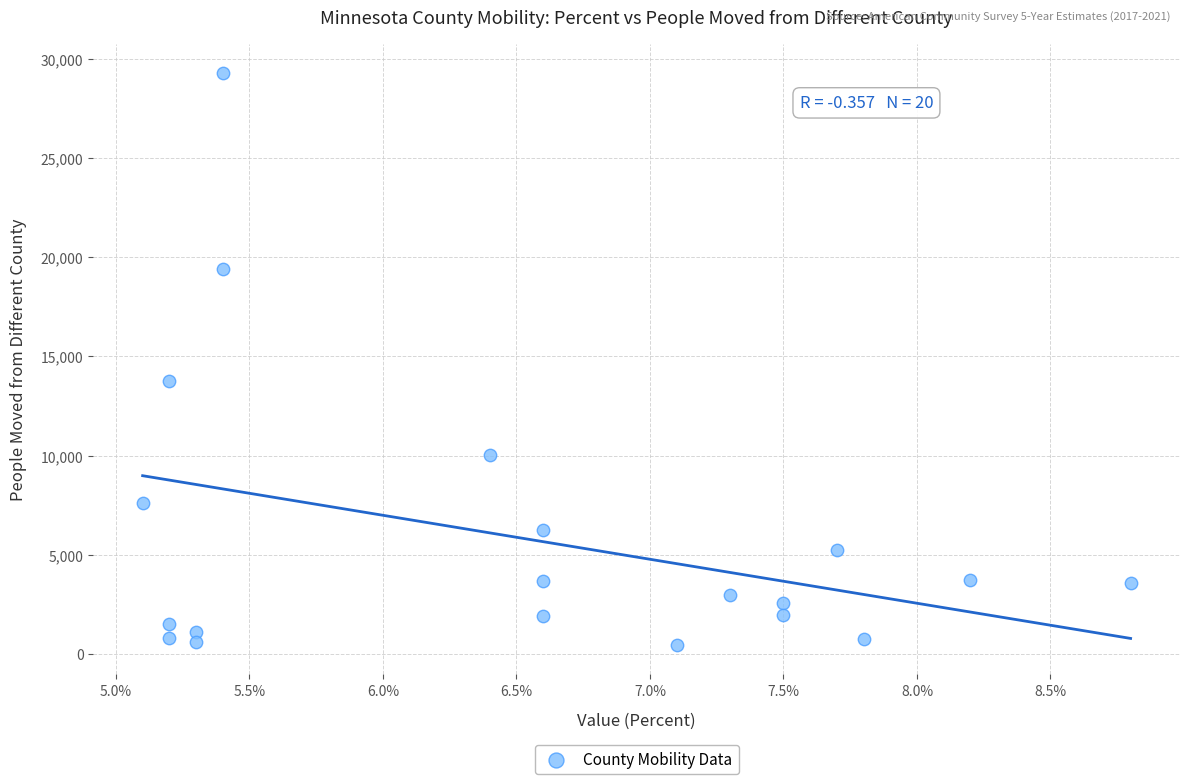

What is the range of Y values (max minus min)?

28886